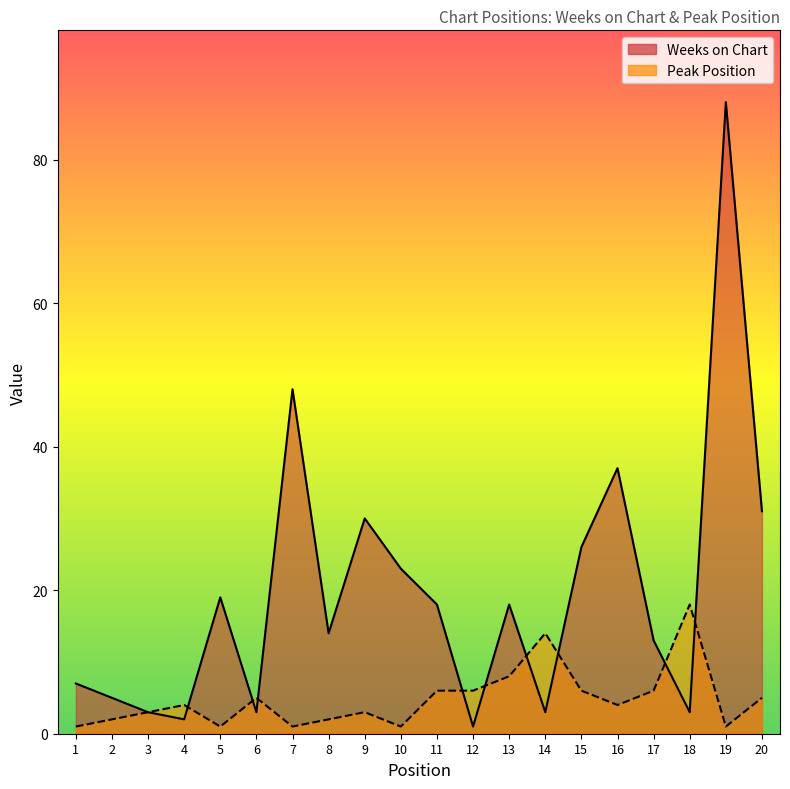

Which label corresponds to the smallest value in the chart?

12